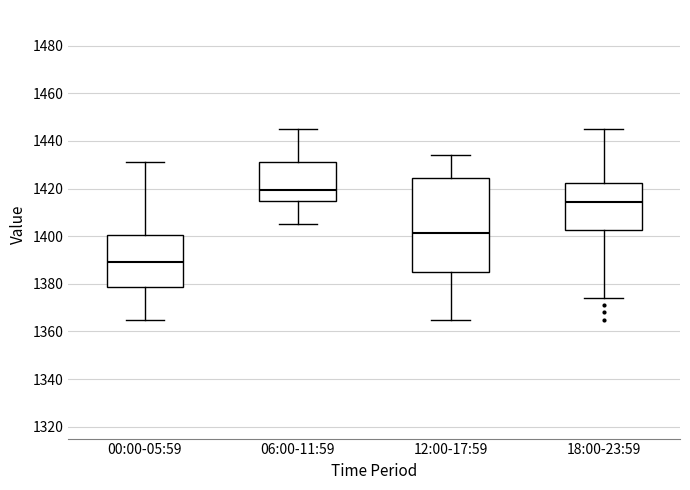

Where is the lower edge of the box for 18:00-23:59 on the y-axis? The values are not printed on the chart, so give them approximately, as read against the axis.

1402